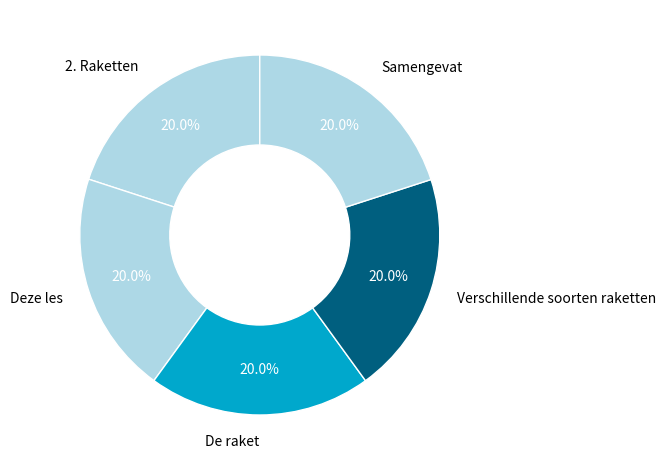

Count the number of slices in the pie.

5